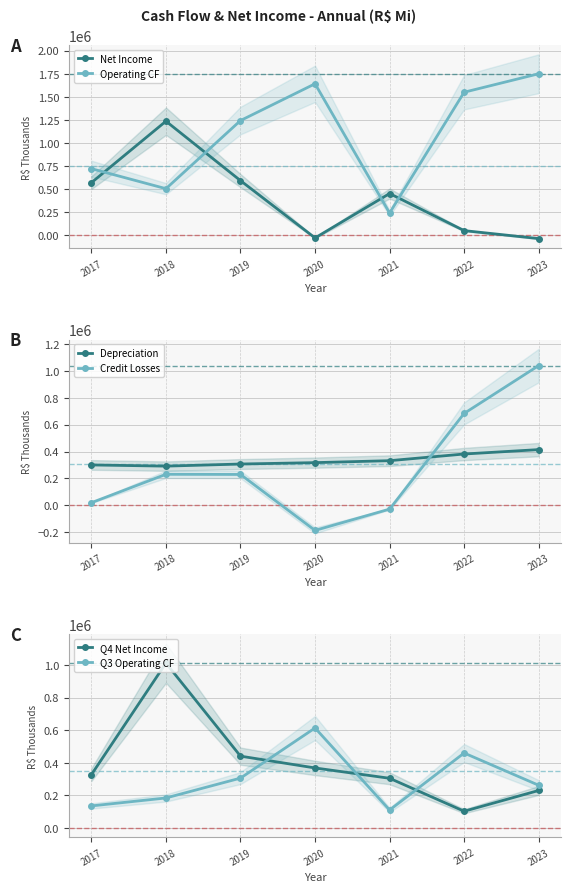

Which series ends up on top after the final intersection of Net Income and Q4 Net Income?

Q4 Net Income